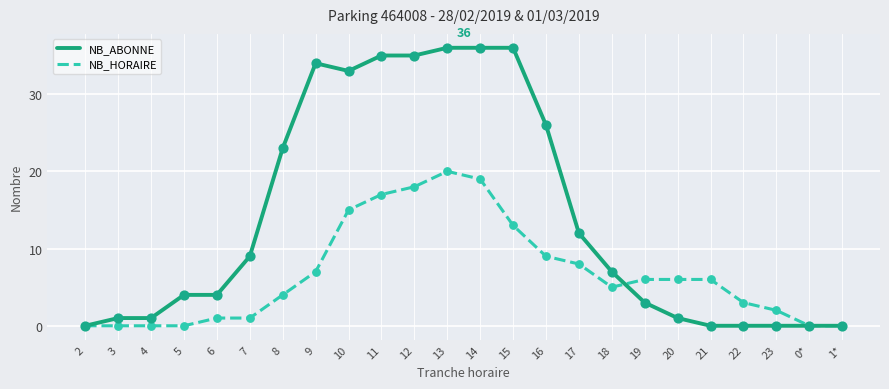

At which category is the sum across all series the highest?

13